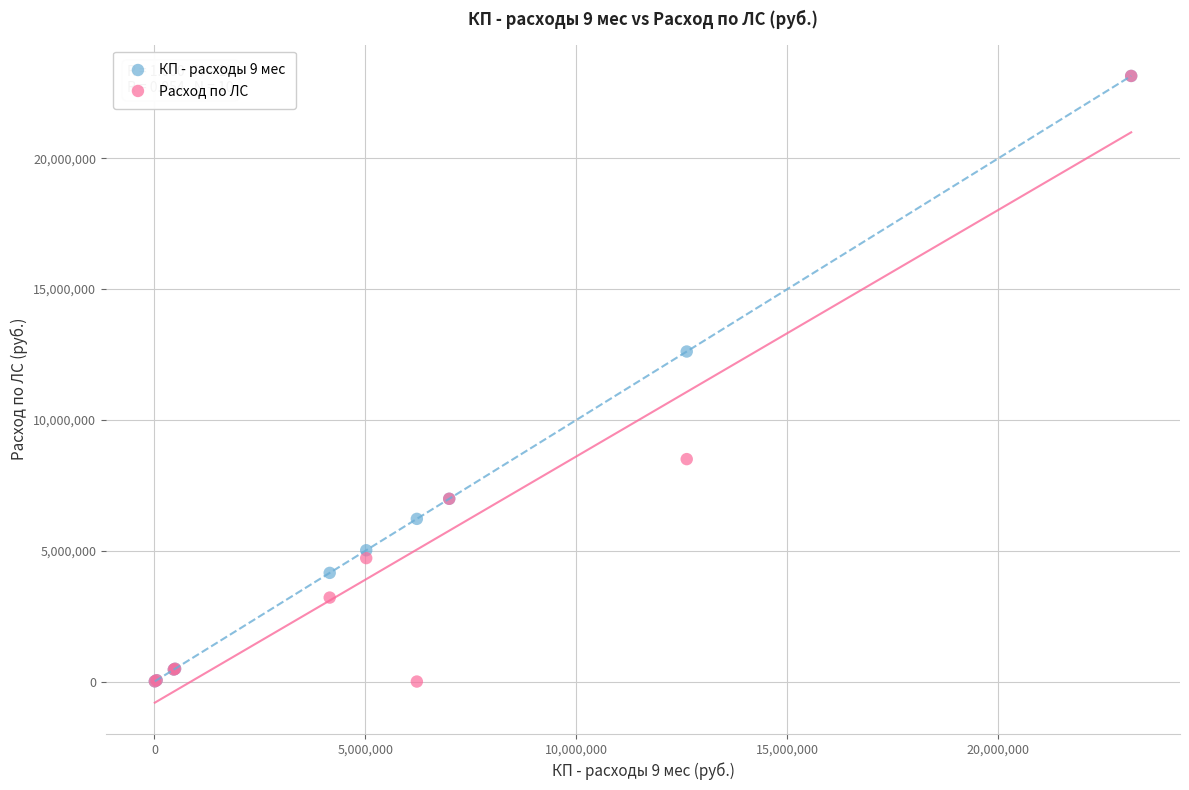

In the Расход по ЛС series, what Y value is closest to 11573600?

8501227.5